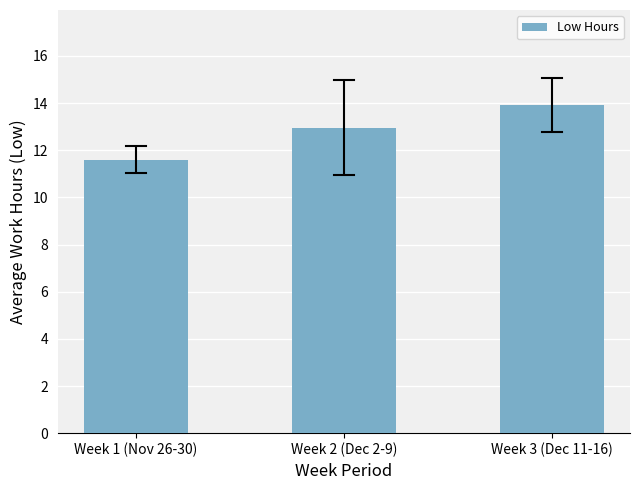

What is the smallest value displayed?

11.6